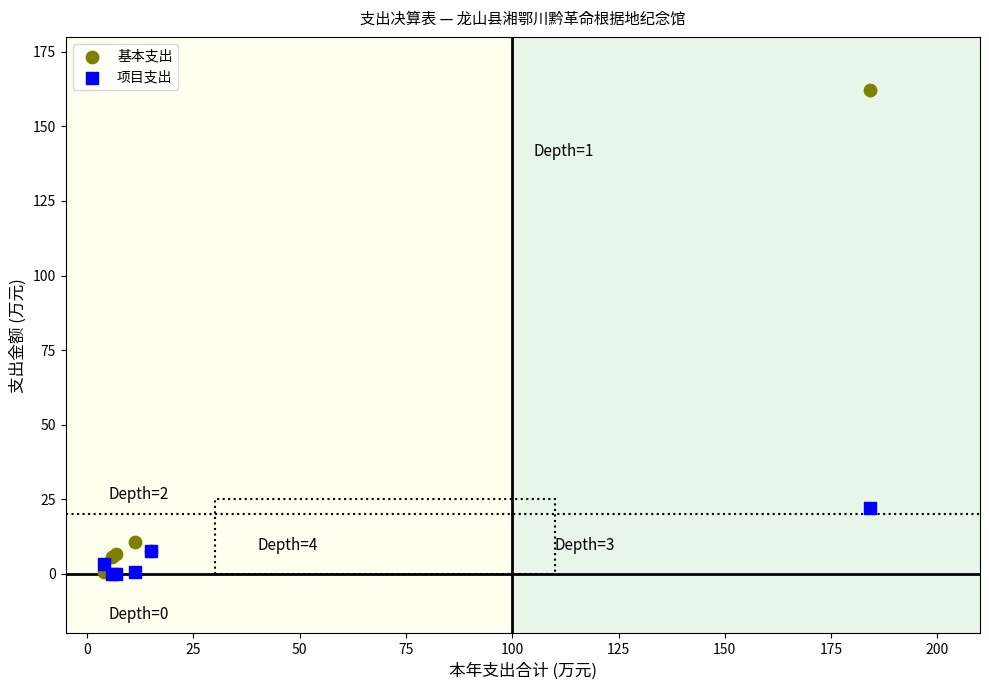

Across all series, what Y value is closest to 81?

22.0